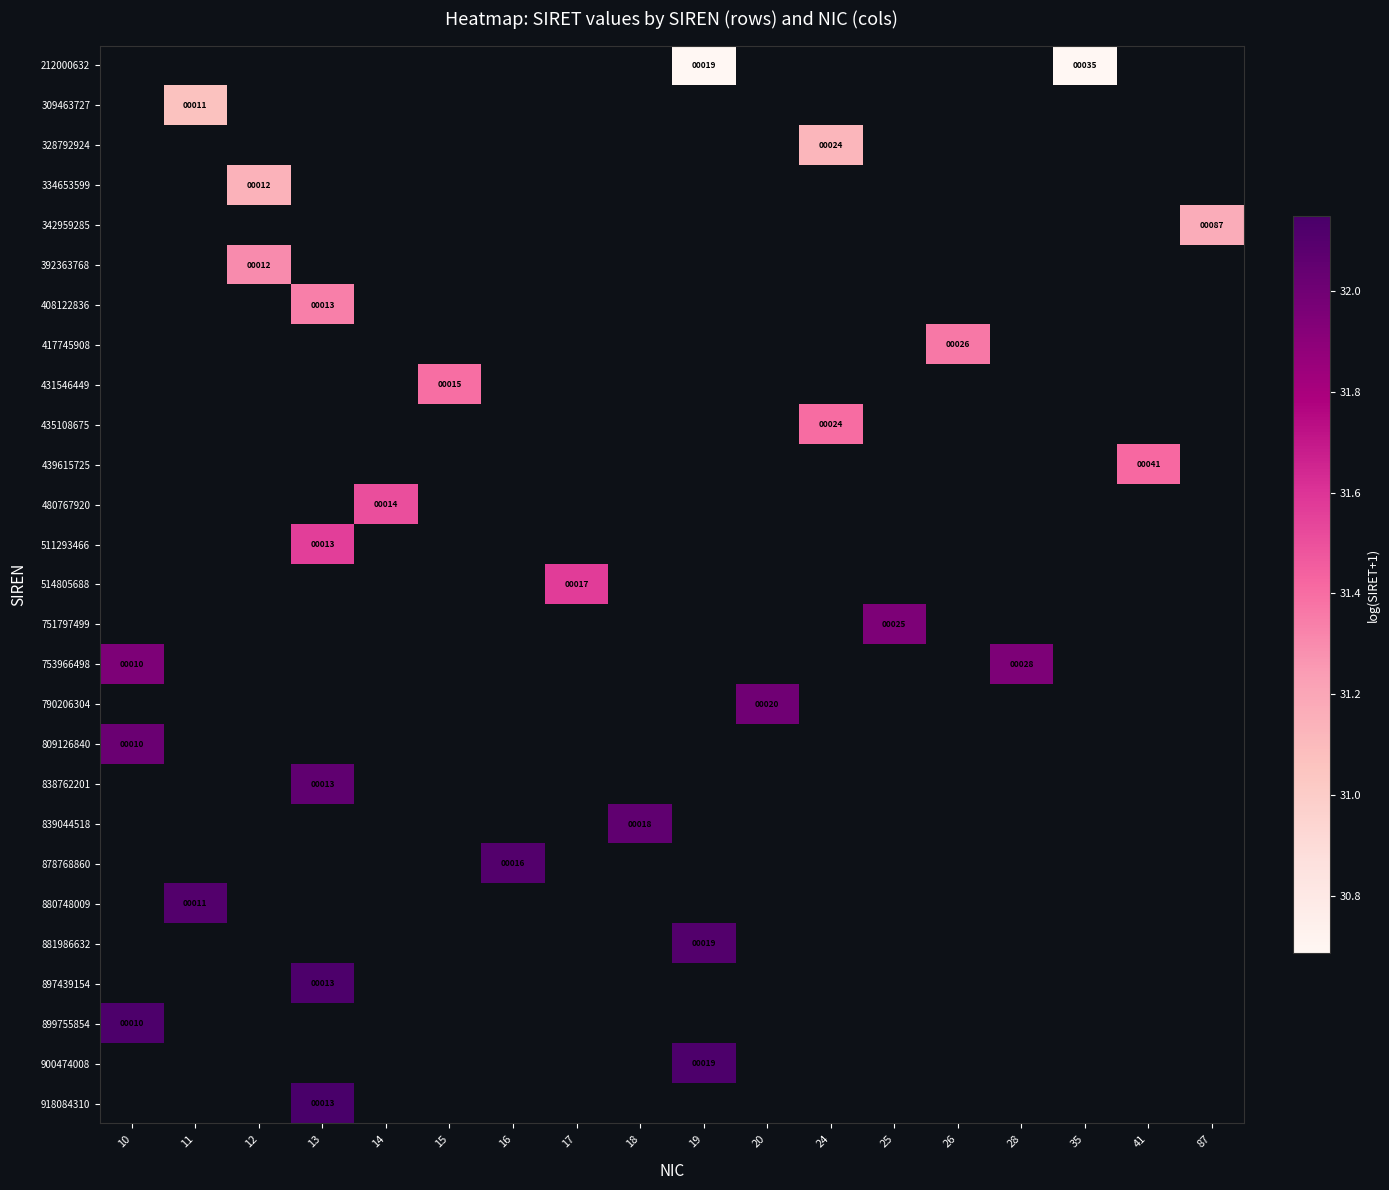

At which category does the chart reach its minimum across all series?

19